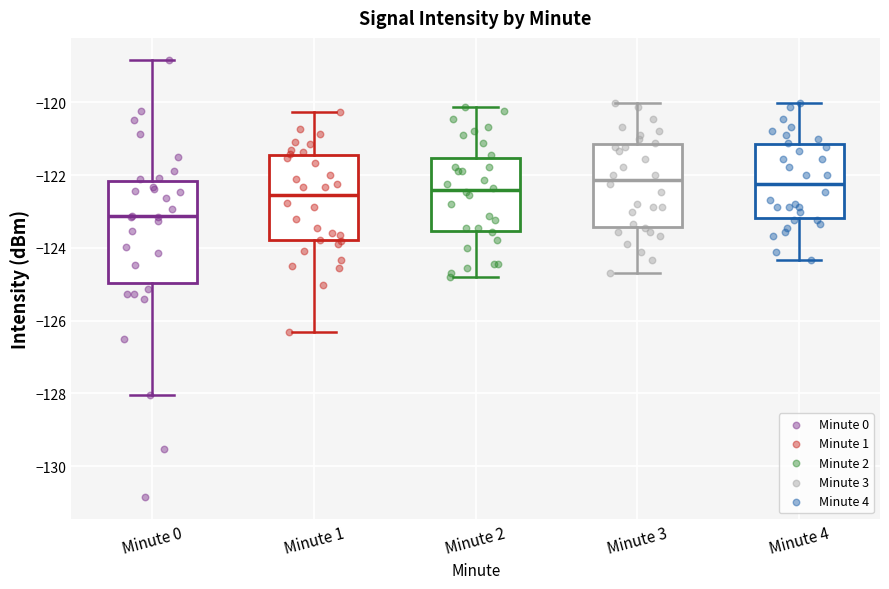

Reading left to right, transcribe this box plot: for each box, give where its median line is, the range the box spans, and where its two whiskers end, as read against the y-axis. The values are not printed on the chart, so give them approximately, as read against the axis.

Minute 0: median -123.2, box -125.0 to -122.2, whiskers -128.0 to -118.8
Minute 1: median -122.6, box -123.8 to -121.4, whiskers -126.4 to -120.2
Minute 2: median -122.4, box -123.6 to -121.6, whiskers -124.8 to -120.2
Minute 3: median -122.2, box -123.4 to -121.2, whiskers -124.6 to -120.0
Minute 4: median -122.2, box -123.2 to -121.2, whiskers -124.4 to -120.0